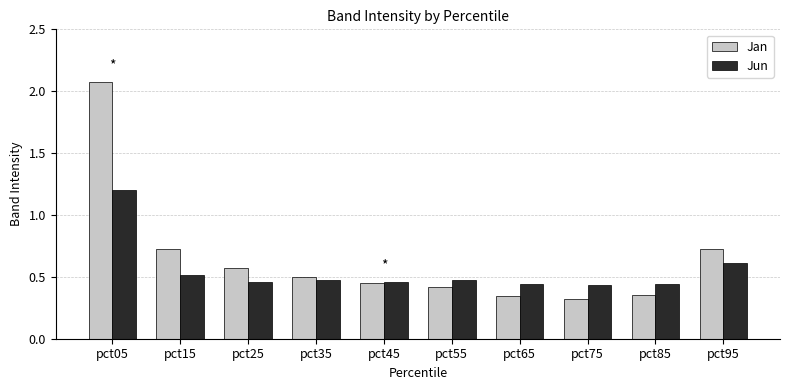

Is it true that Jun equals 1.2 at pct05?

True